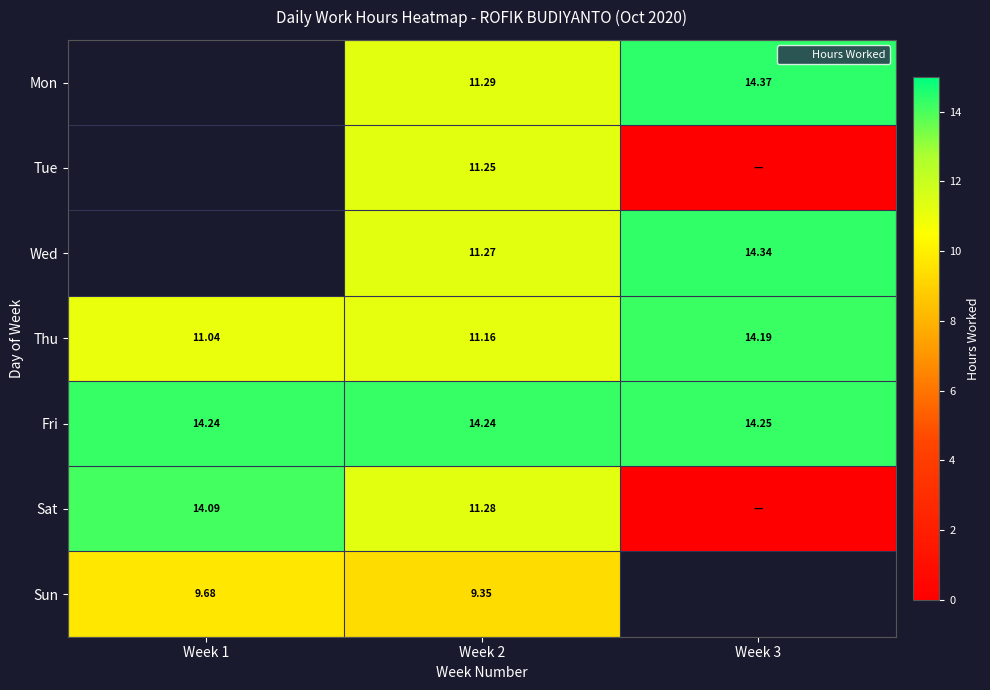

Which series has the largest total across all categories?

Fri